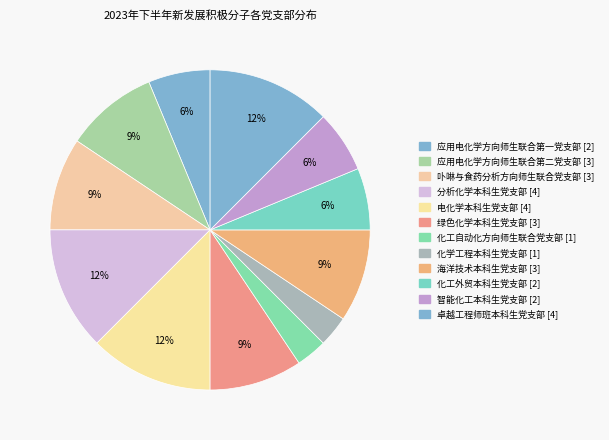

What is the smallest slice in the pie chart?

化工自动化方向师生联合党支部